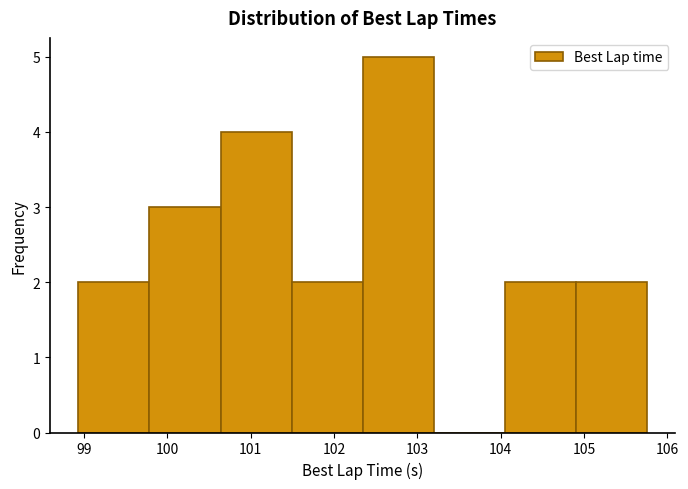

What is the height of the bar covering 98.9 to 99.8 on the x-axis? Neither the bar edges nor the heights are printed on the chart, so give them approximately, as read against the axes.

2